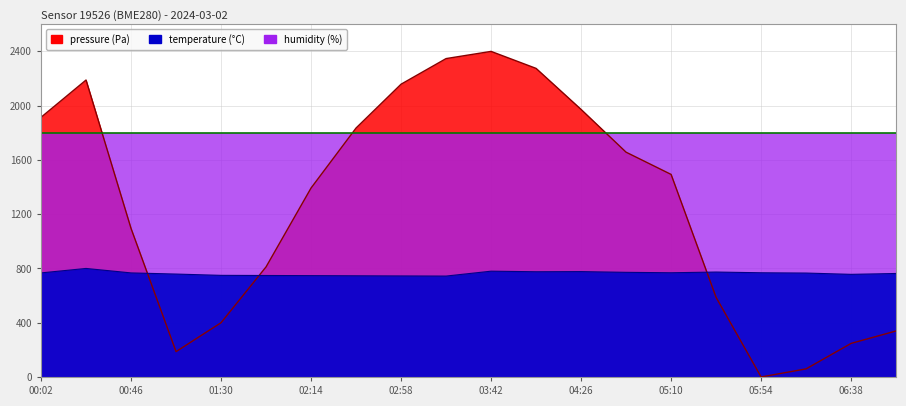

What is the average value of the temperature series?

763.5